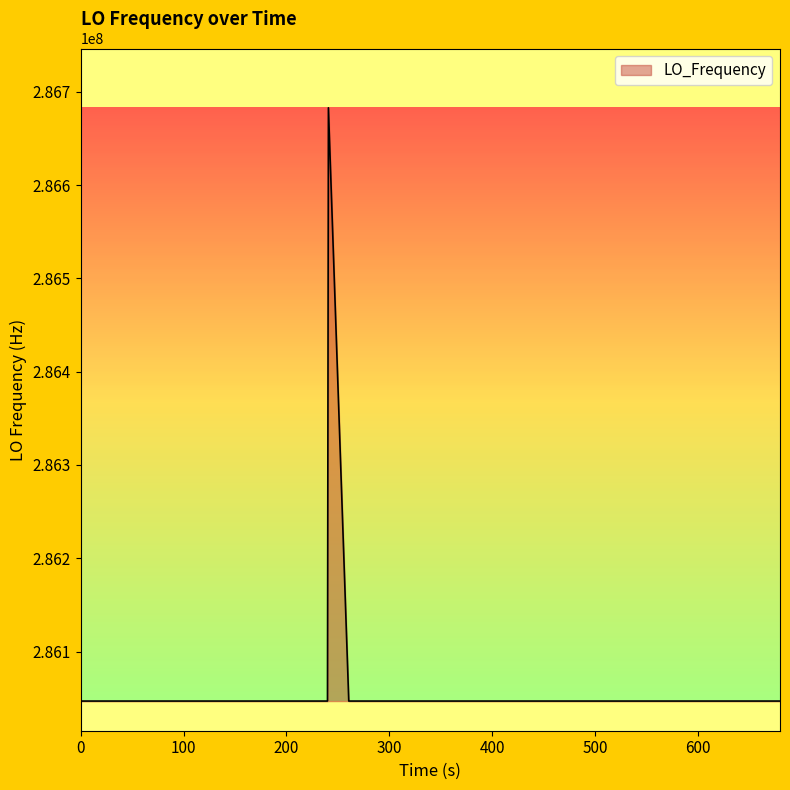

What is the minimum value shown in the chart?

286046998.1